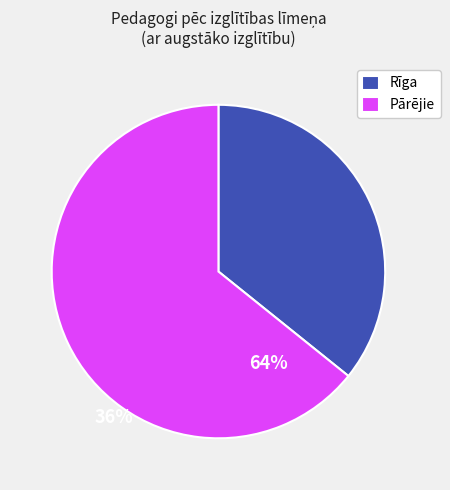

Does any single category account for the majority?

Yes